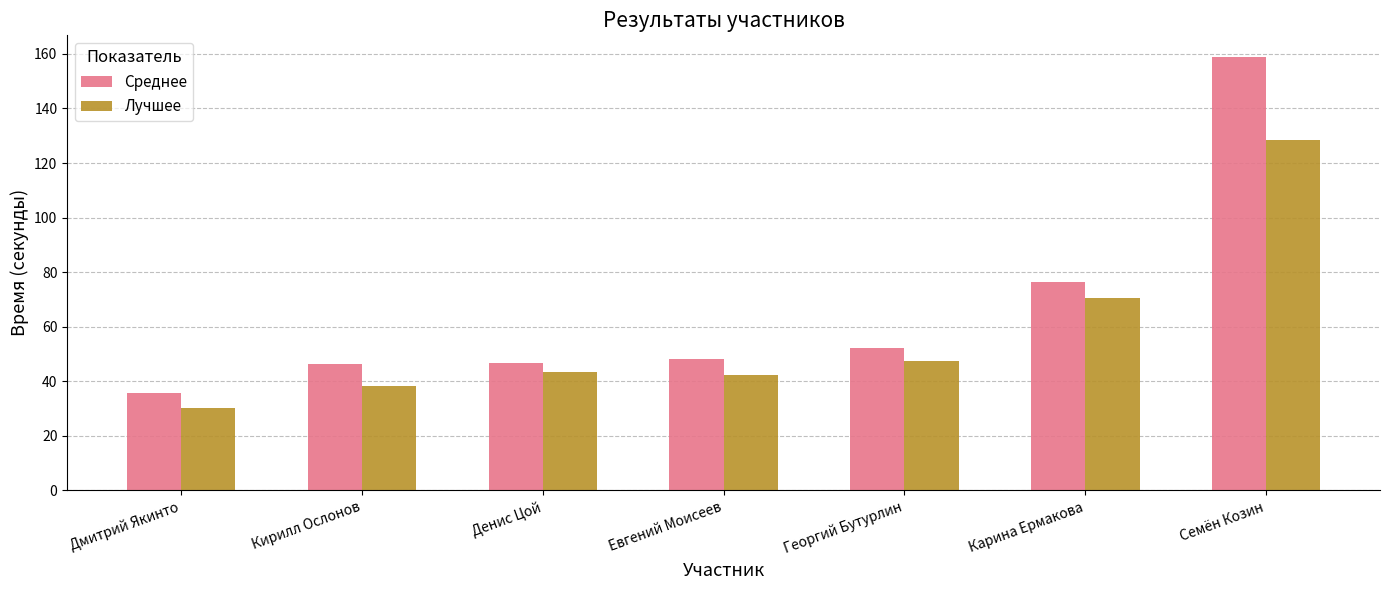

How many values in the Лучшее series exceed 43?

4